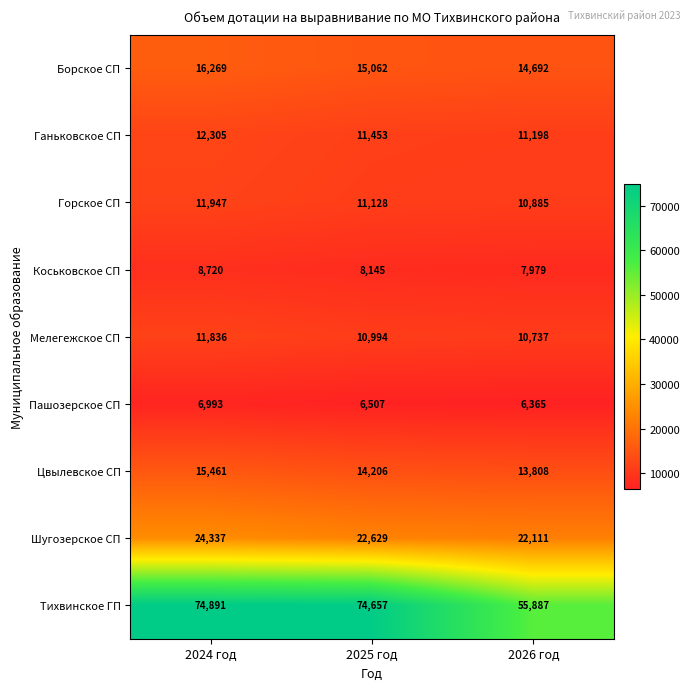

At how many categories does at least one series exceed 43236?

3